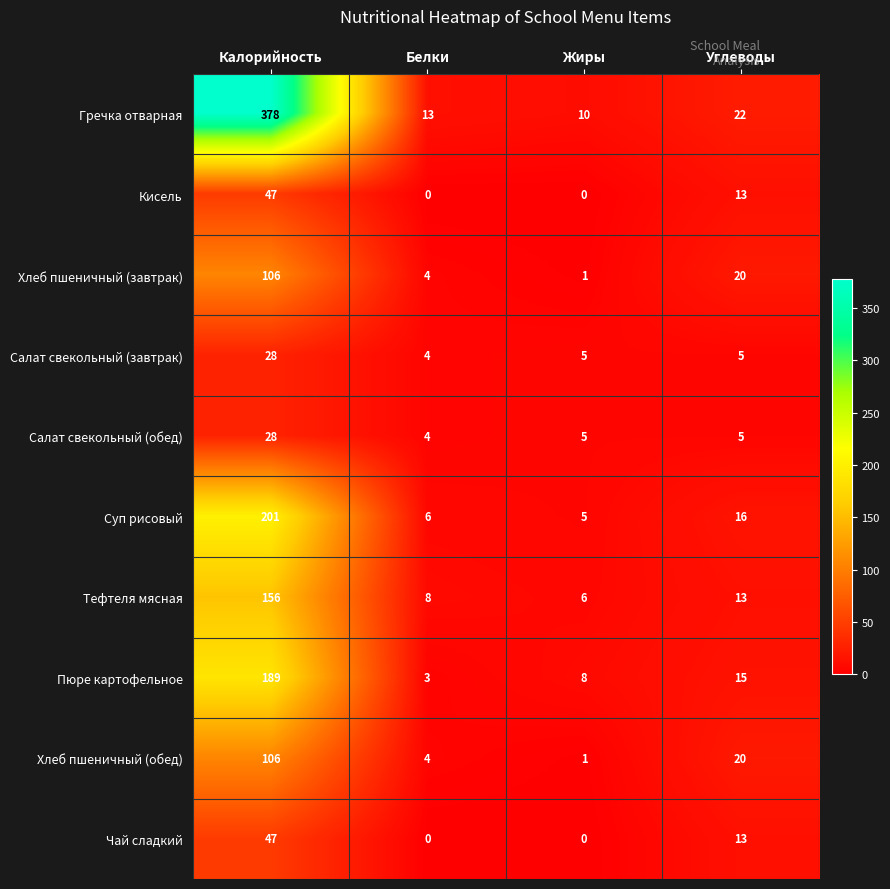

What is the difference between the maximum and minimum values in the Гречка отварная series?

368